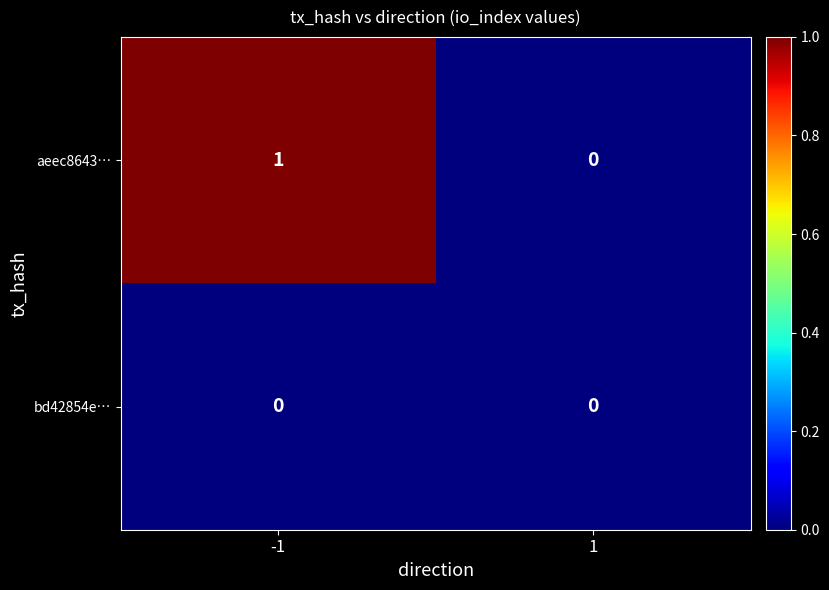

List the labels in order of aeec8643… value, largest first.

-1, 1